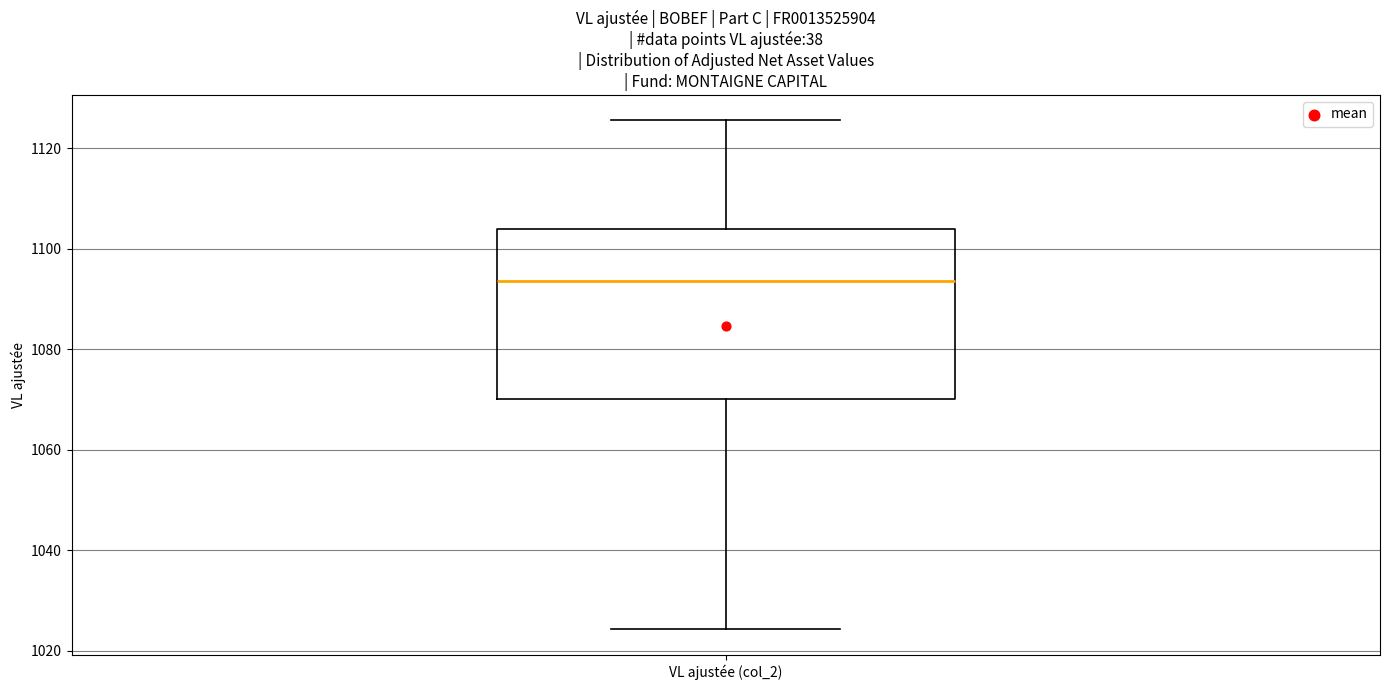

Where does the upper whisker of the box for VL ajustée (col_2) end on the y-axis? The values are not printed on the chart, so give them approximately, as read against the axis.

1126